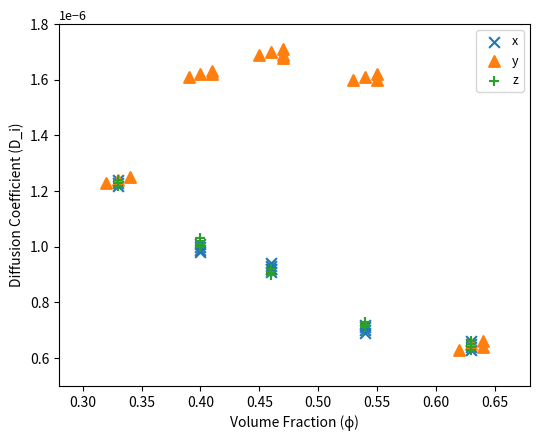

Which series reaches the maximum Y coordinate?

y